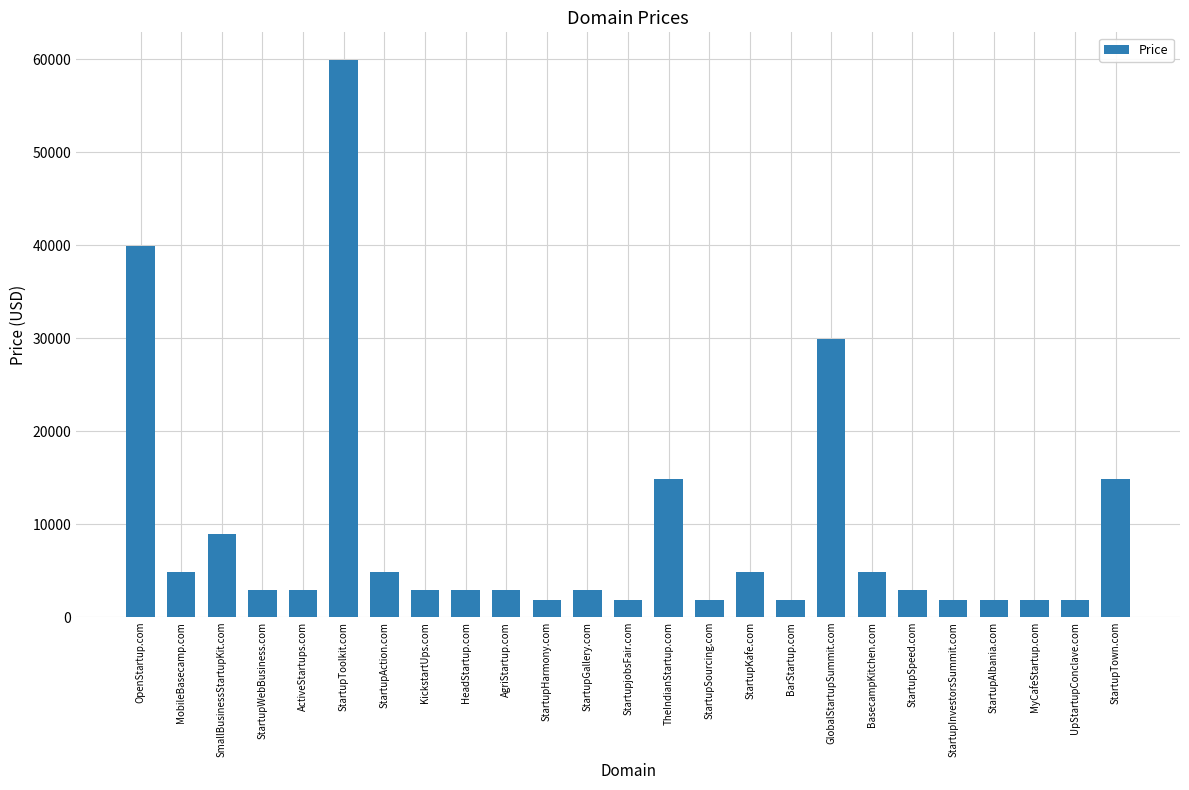

Reading left to right, list all the values displayed in this chart.

39888	4888	8888	2888	2888	59888	4888	2888	2888	2888	1888	2888	1888	14888	1888	4888	1888	29888	4888	2888	1888	1888	1888	1888	14888